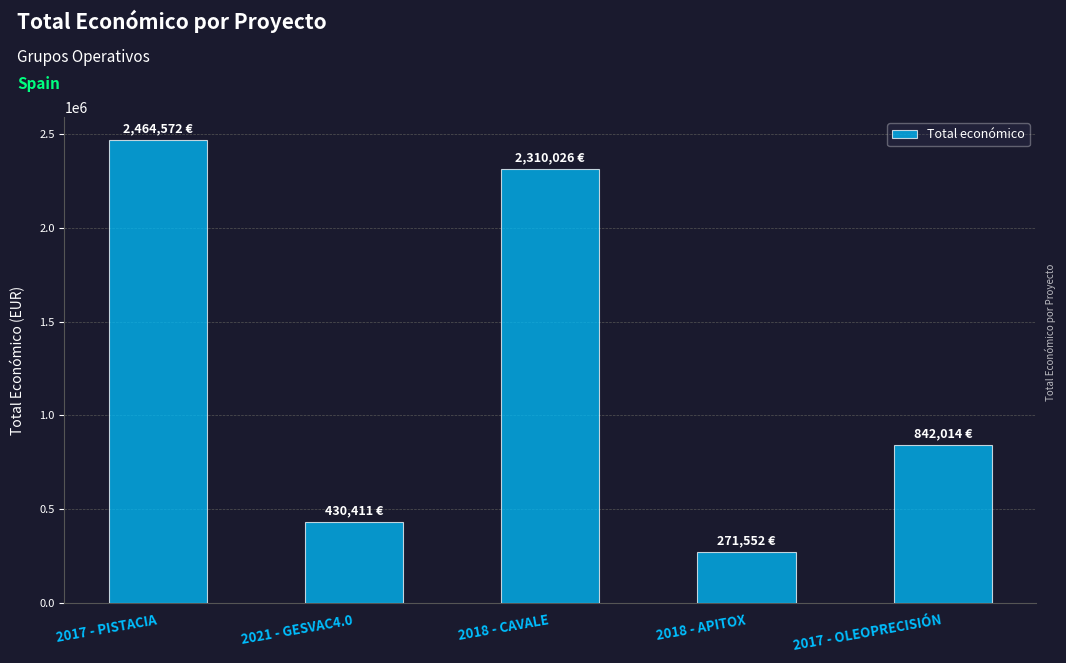

Rank the categories by value from highest to lowest.

2017 - PISTACIA, 2018 - CAVALE, 2017 - OLEOPRECISIÓN, 2021 - GESVAC4.0, 2018 - APITOX